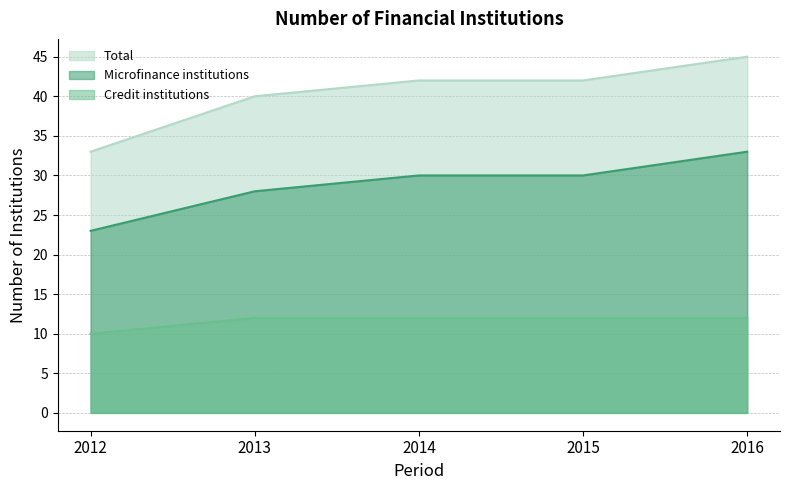

At how many categories does at least one series exceed 26?

5